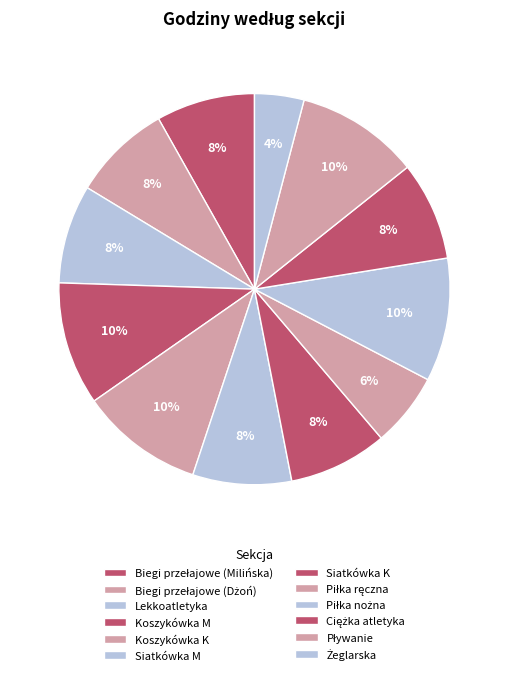

To the nearest percent, what is the combined percentage of Piłka nożna and Pływanie?

20%